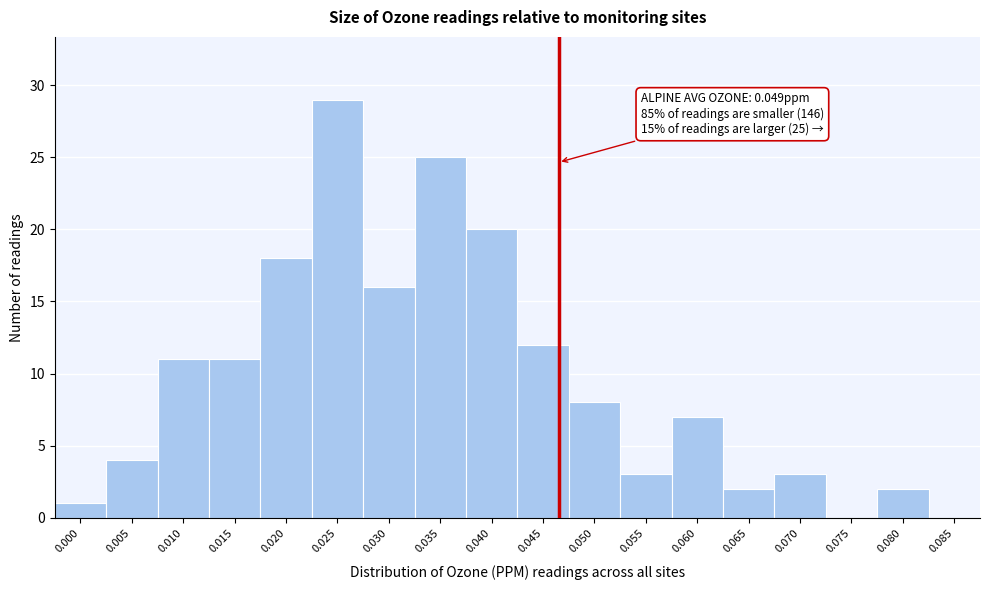

Reading left to right, list all the values displayed in this chart.

0.000=1	0.005=4	0.010=11	0.015=11	0.020=18	0.025=29	0.030=16	0.035=25	0.040=20	0.045=12	0.050=8	0.055=3	0.060=7	0.065=2	0.070=3	0.075=0	0.080=2	0.085=0